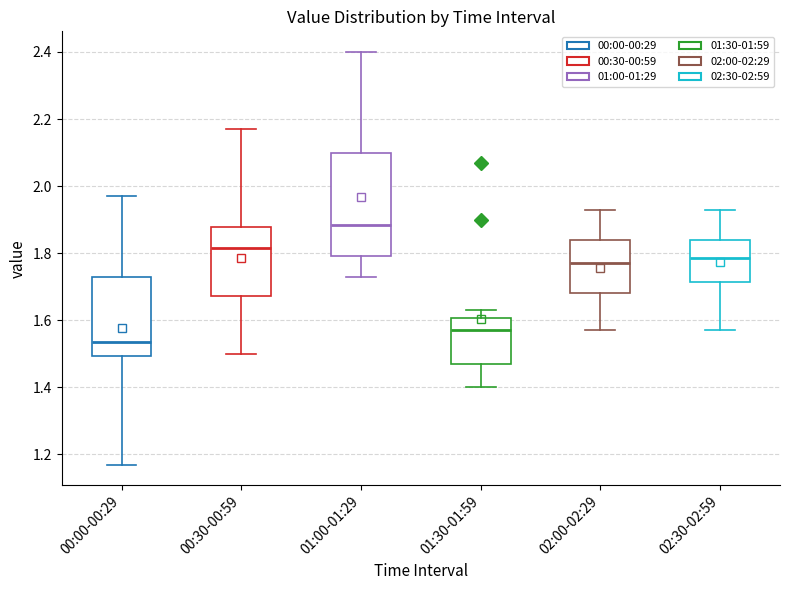

Reading left to right, read every box against the y-axis: the position of its median line, the range the box covers, and the ends of its whiskers. The values are not printed on the chart, so give them approximately, as read against the axis.

00:00-00:29: median 1.54, box 1.50 to 1.74, whiskers 1.18 to 1.98
00:30-00:59: median 1.82, box 1.68 to 1.88, whiskers 1.50 to 2.18
01:00-01:29: median 1.88, box 1.80 to 2.10, whiskers 1.74 to 2.40
01:30-01:59: median 1.58, box 1.48 to 1.60, whiskers 1.40 to 1.64
02:00-02:29: median 1.78, box 1.68 to 1.84, whiskers 1.58 to 1.94
02:30-02:59: median 1.78, box 1.72 to 1.84, whiskers 1.58 to 1.94